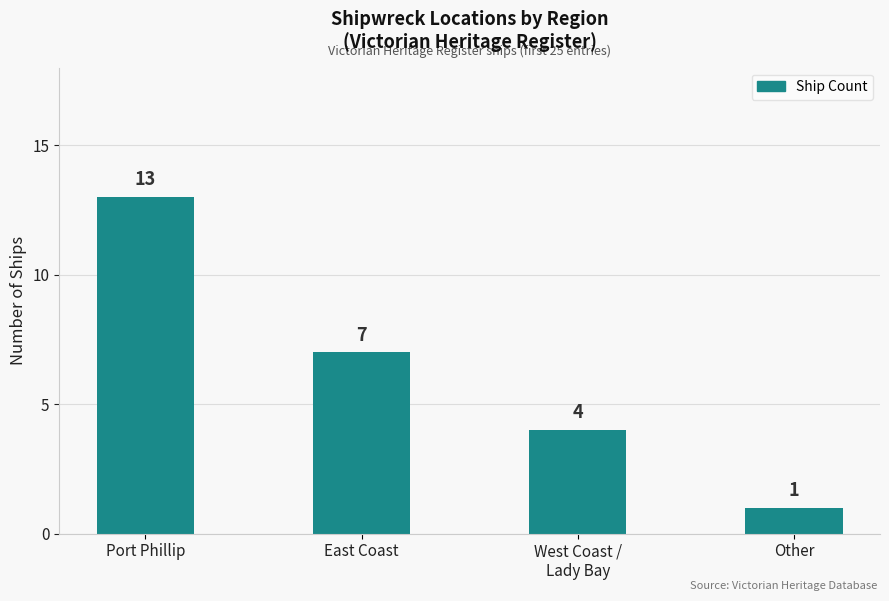

Which category has the highest value across all series?

Port Phillip